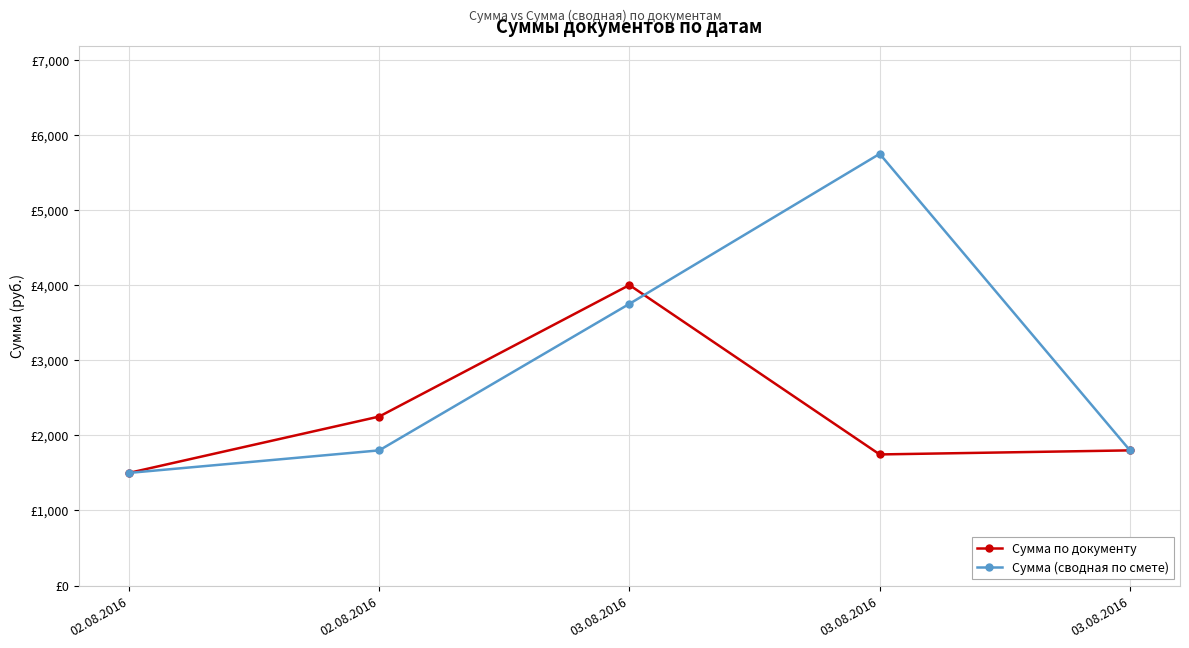

Reading right to left, extract all data points from this chart.

Сумма по документу: 03.08.2016=1800	03.08.2016=1746	03.08.2016=4000	02.08.2016=2250	02.08.2016=1500
Сумма (сводная по смете): 03.08.2016=1800	03.08.2016=5746	03.08.2016=3750	02.08.2016=1800	02.08.2016=1500